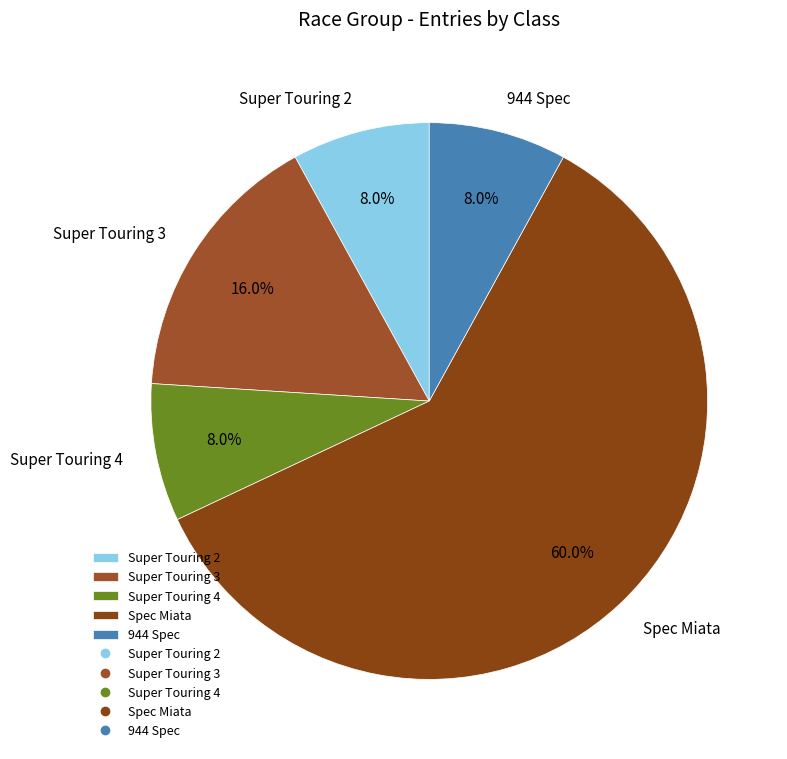

To the nearest percent, what is the combined percentage of Super Touring 4 and Super Touring 3?

24%